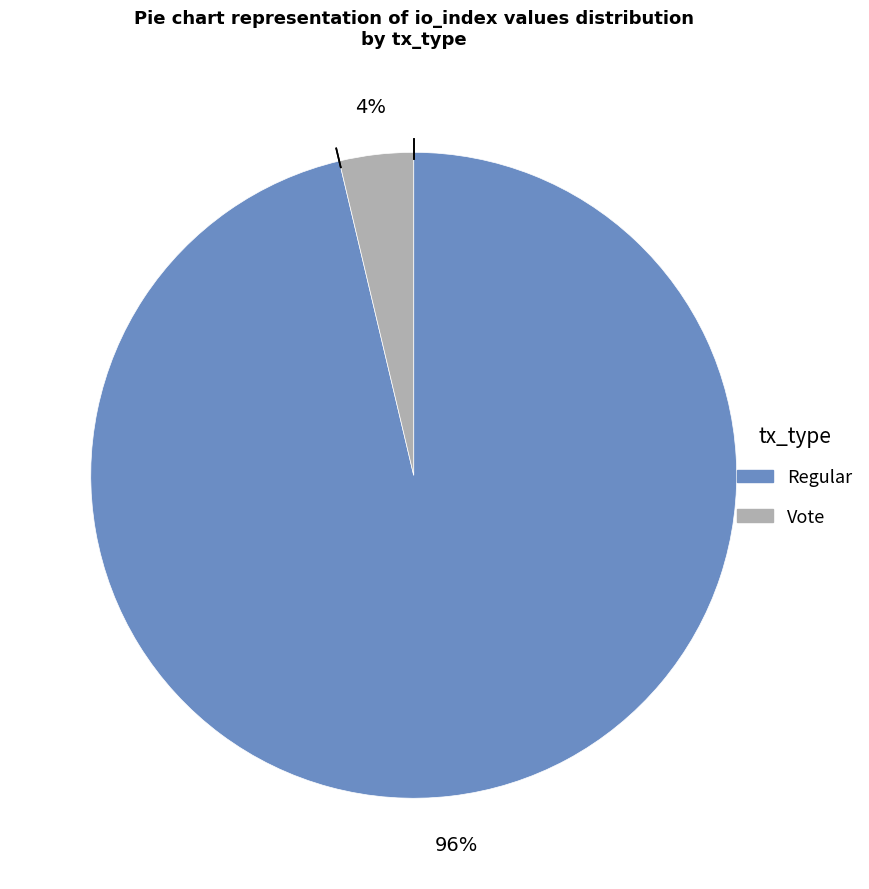

The Vote slice represents 4% of the pie. True or false?

True